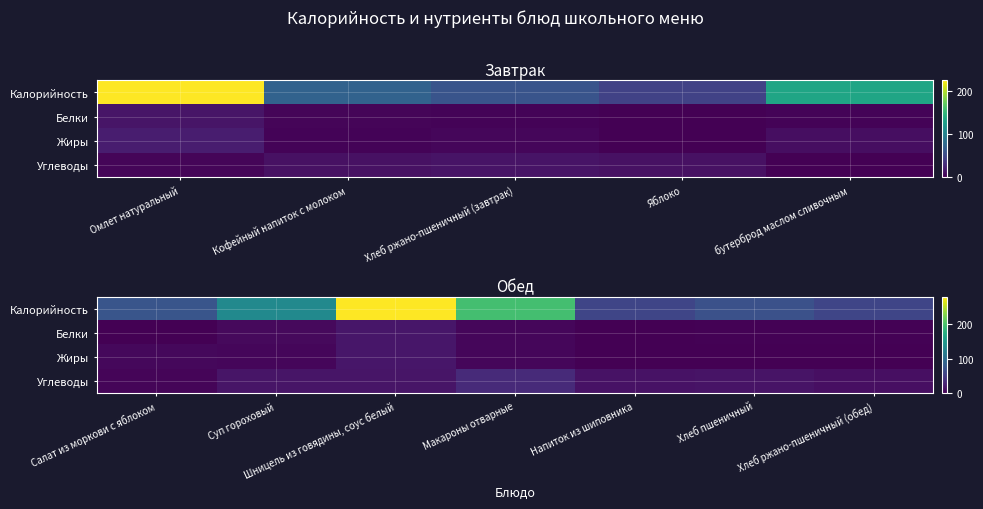

What is the sum of the Жиры values at Шницель из говядины, соус белый and Хлеб пшеничный?

17